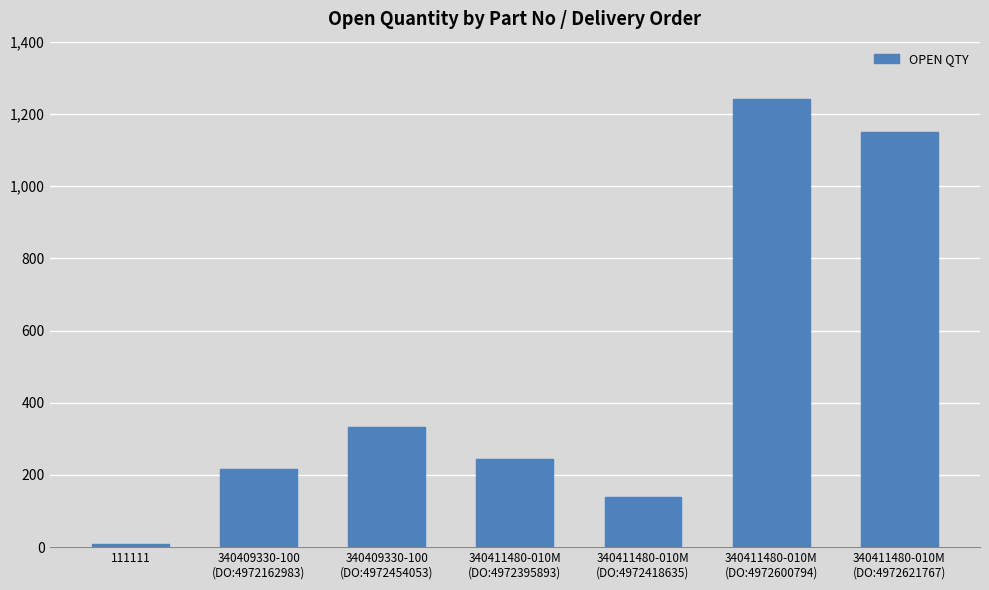

The chart shows a value of 216 at 340409330-100
(DO:4972162983). True or false?

True